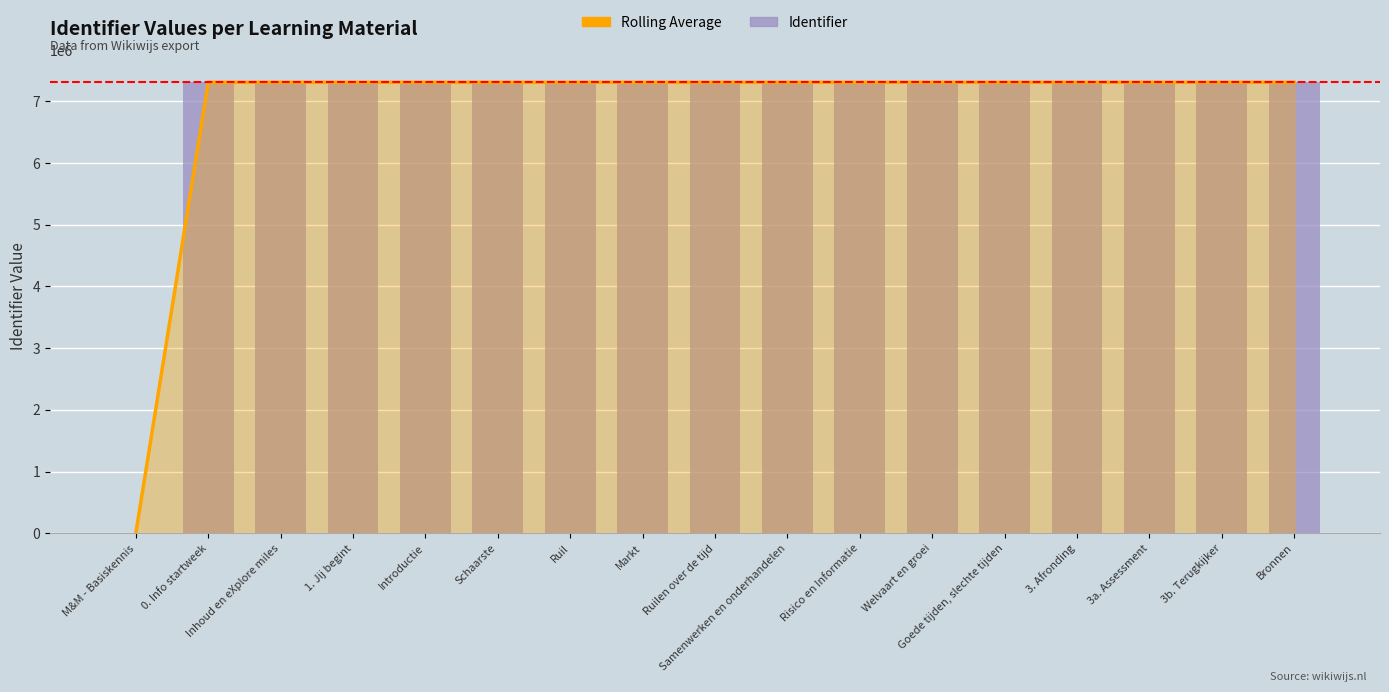

What is the difference between the second highest and second lowest values in the Rolling Average series?

59